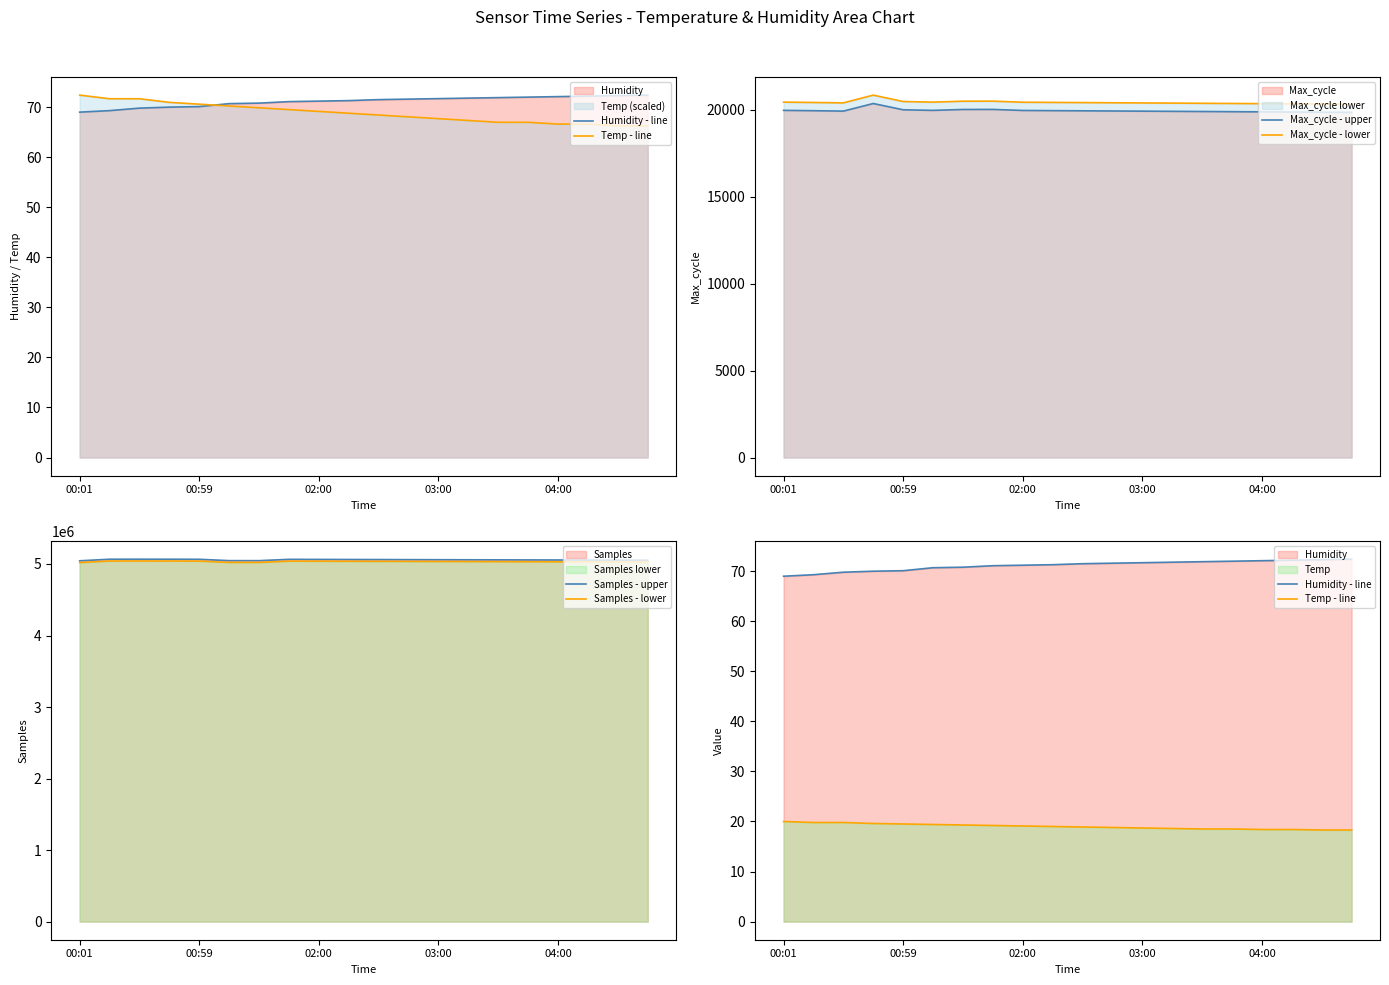

The value of Temp - line at 10 is 18.9. True or false?

True